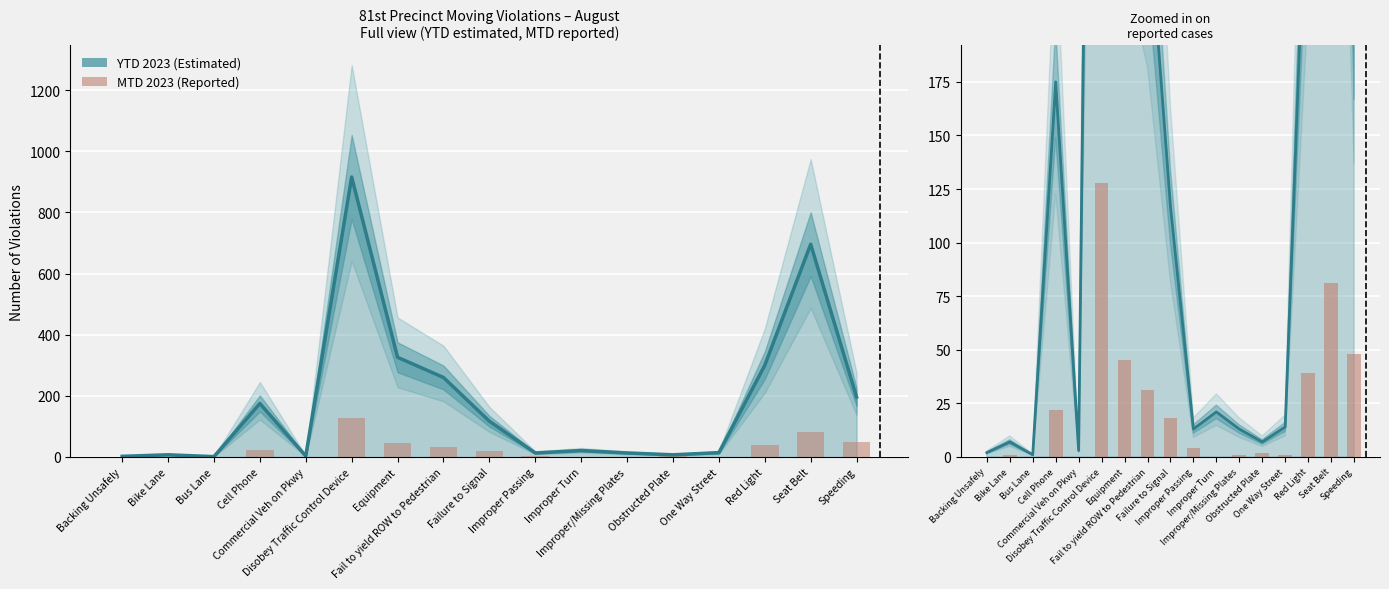

What is the total value across all series at Disobey Traffic Control Device?

1044